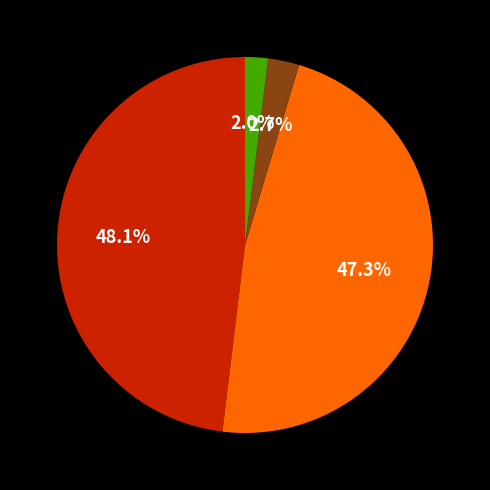

To the nearest percent, what is the average slice percentage?

25%